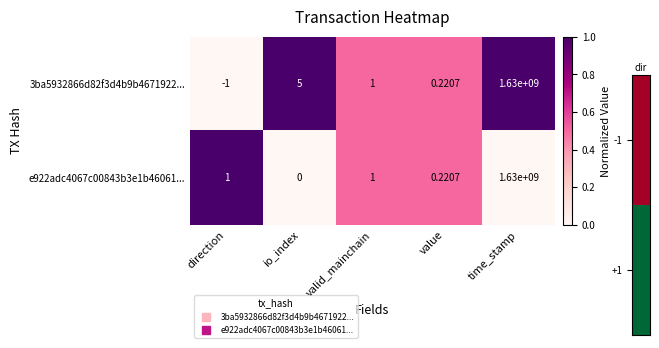

Between io_index and valid_mainchain, which series saw the biggest shift?

3ba5932866d82f3d4b9b4671922...